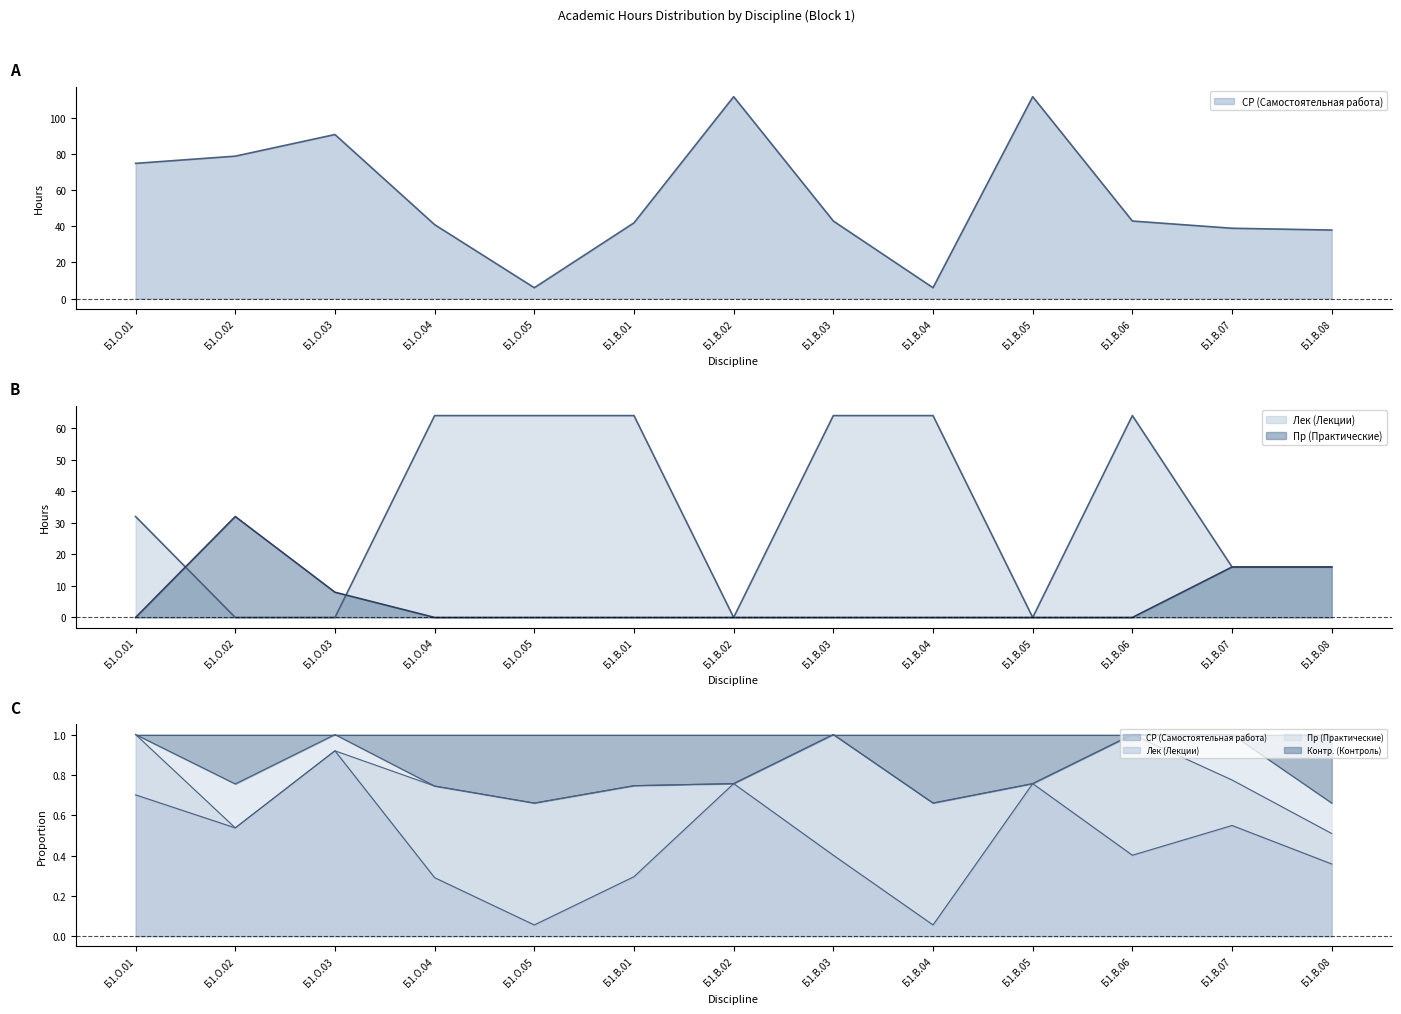

Which series has the widest spread of values?

СР (Самостоятельная работа)